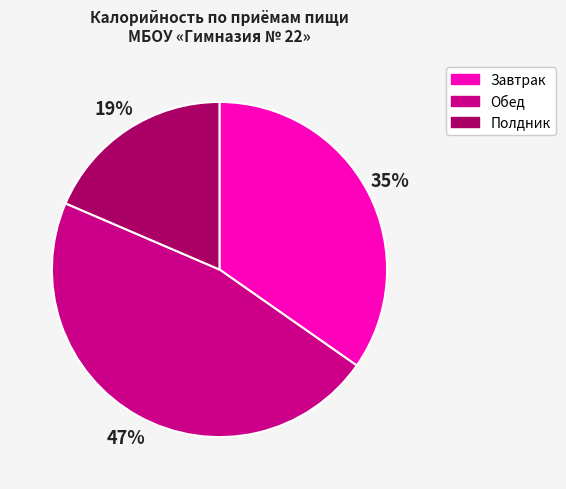

To the nearest percent, what is the average slice percentage?

33%